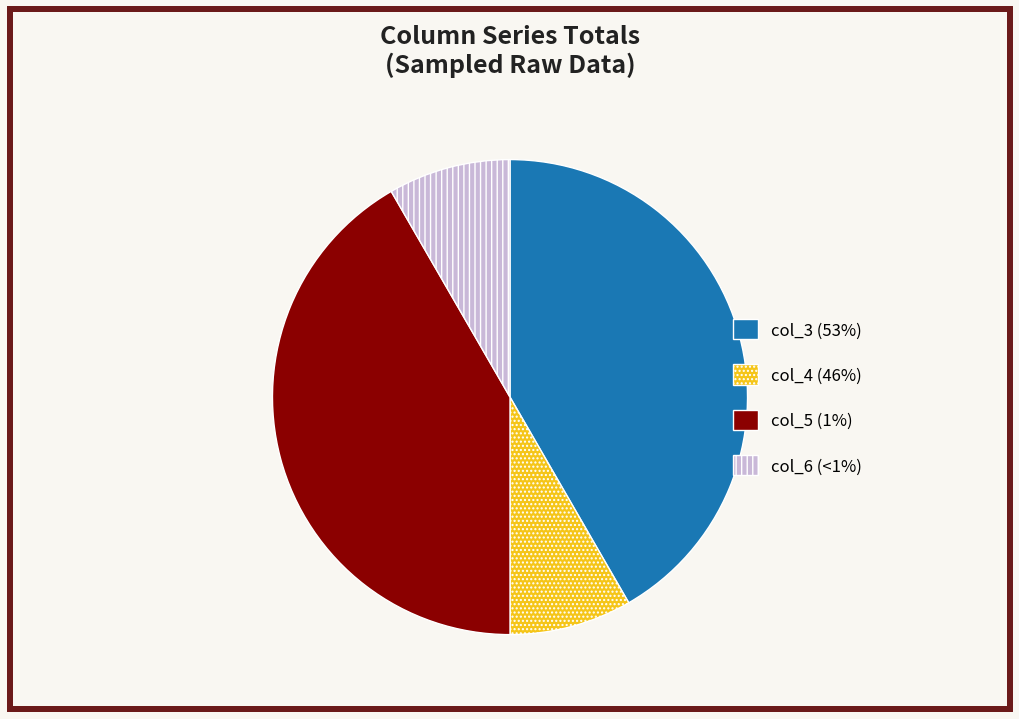

Is there any slice that represents more than half of the pie?

No